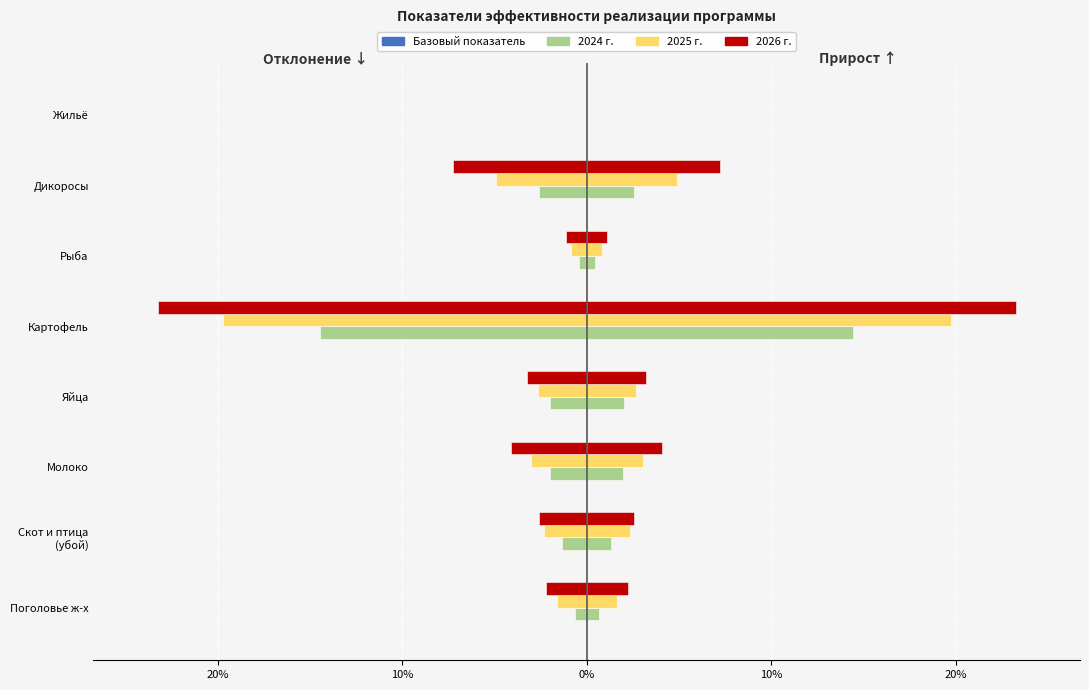

Count the number of data series in this chart.

4